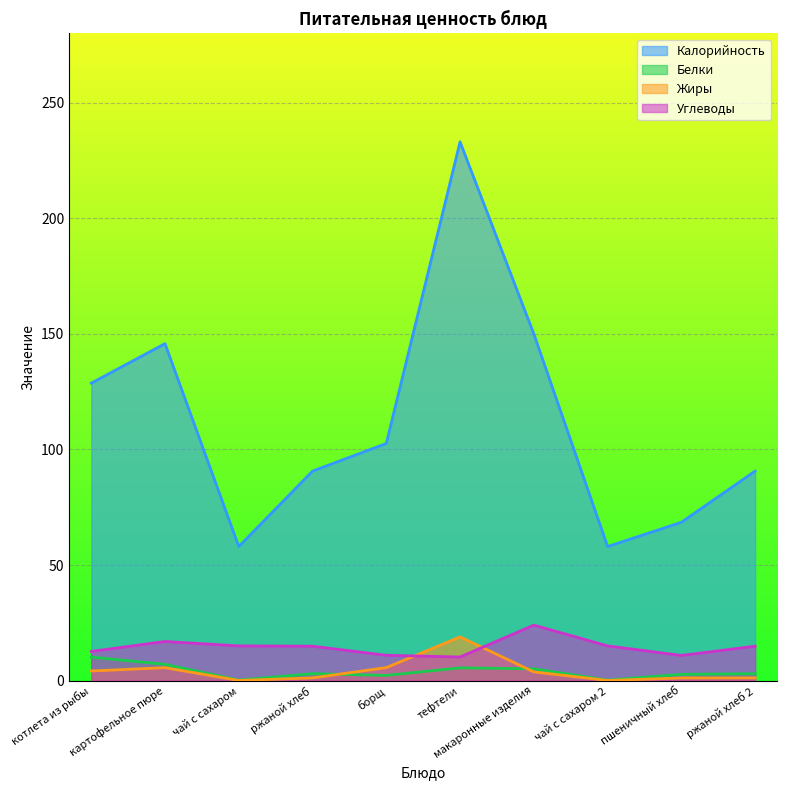

At which label does Калорийность first exceed 102?

котлета из рыбы